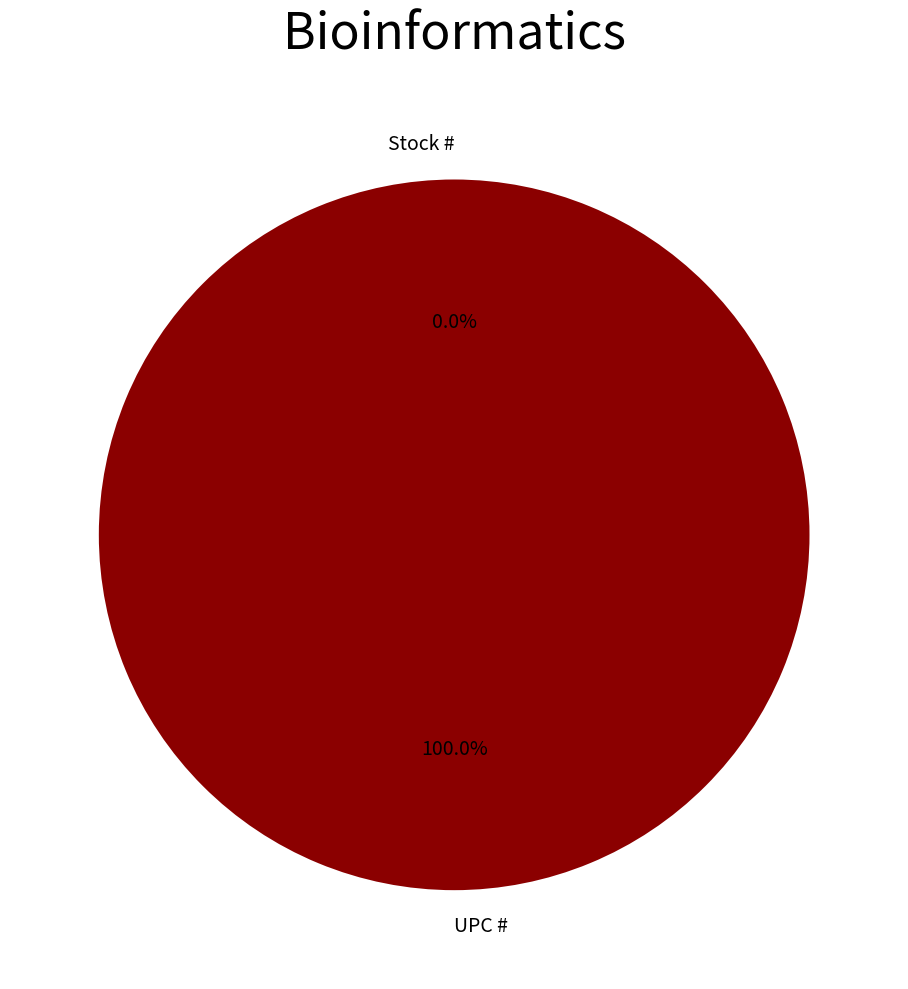

True or false: Stock # accounts for 9% of the total.

False